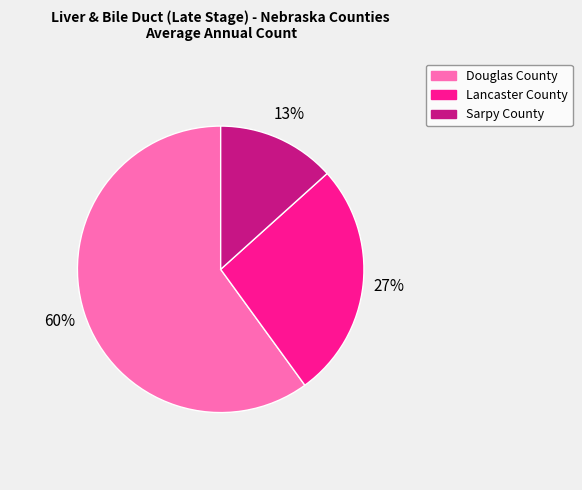

To the nearest percent, what portion does Lancaster County represent?

27%